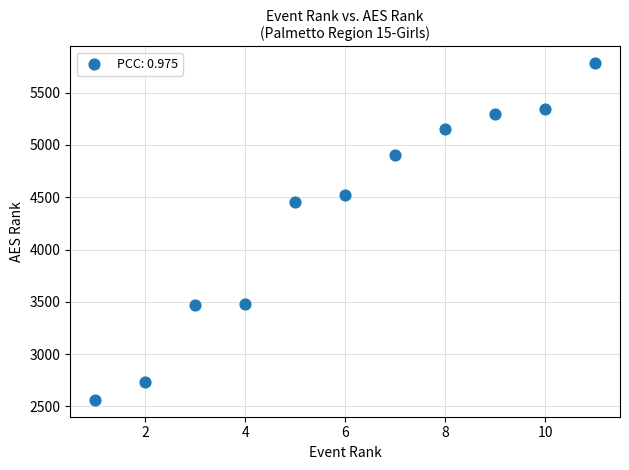

What is the range of X values (max minus min)?

10